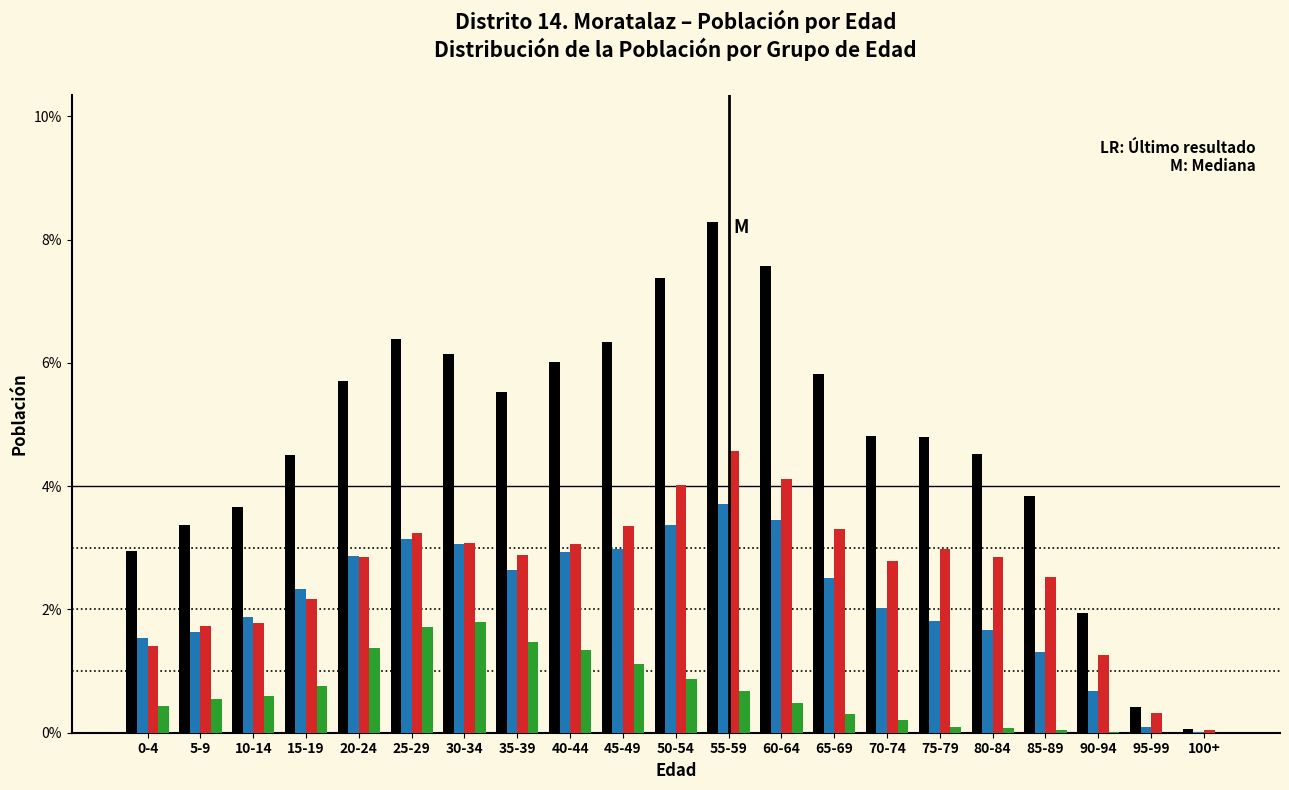

At which category is the sum across all series the highest?

55-59